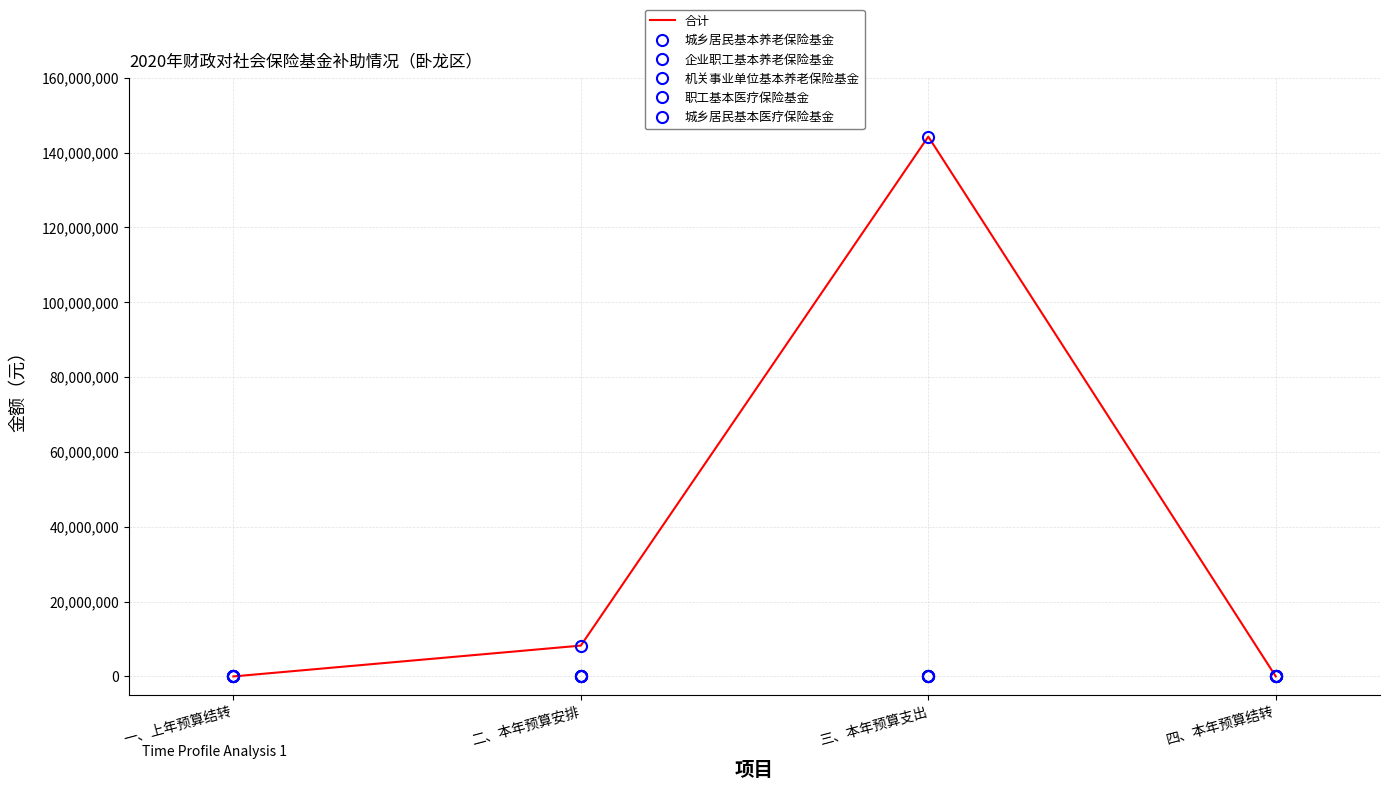

List the labels in order of 城乡居民基本养老保险基金 value, largest first.

三、本年预算支出, 二、本年预算安排, 一、上年预算结转, 四、本年预算结转